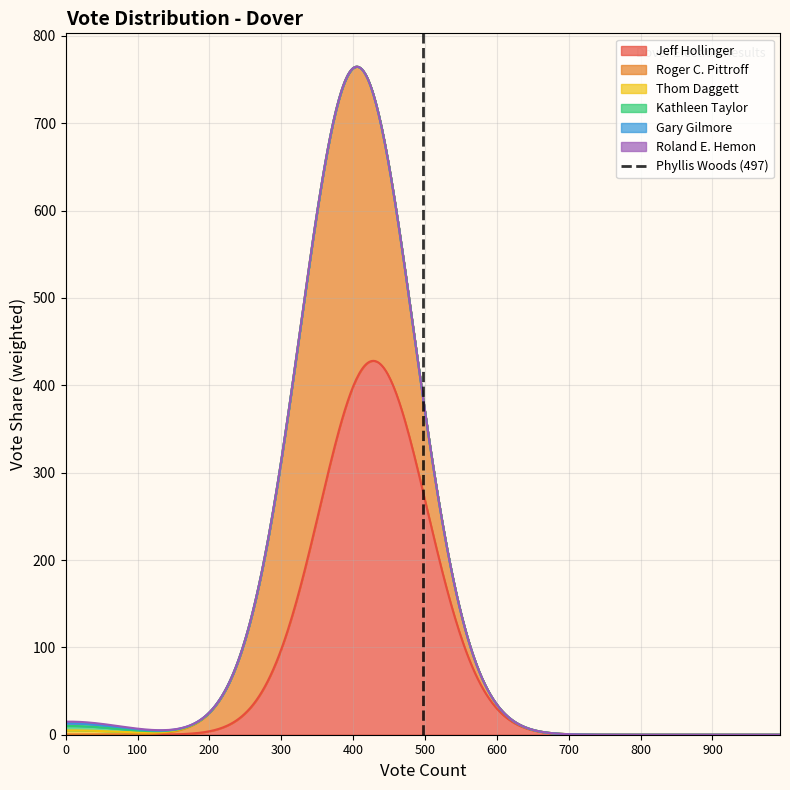

What is the difference between the values at 100 and 0?

1